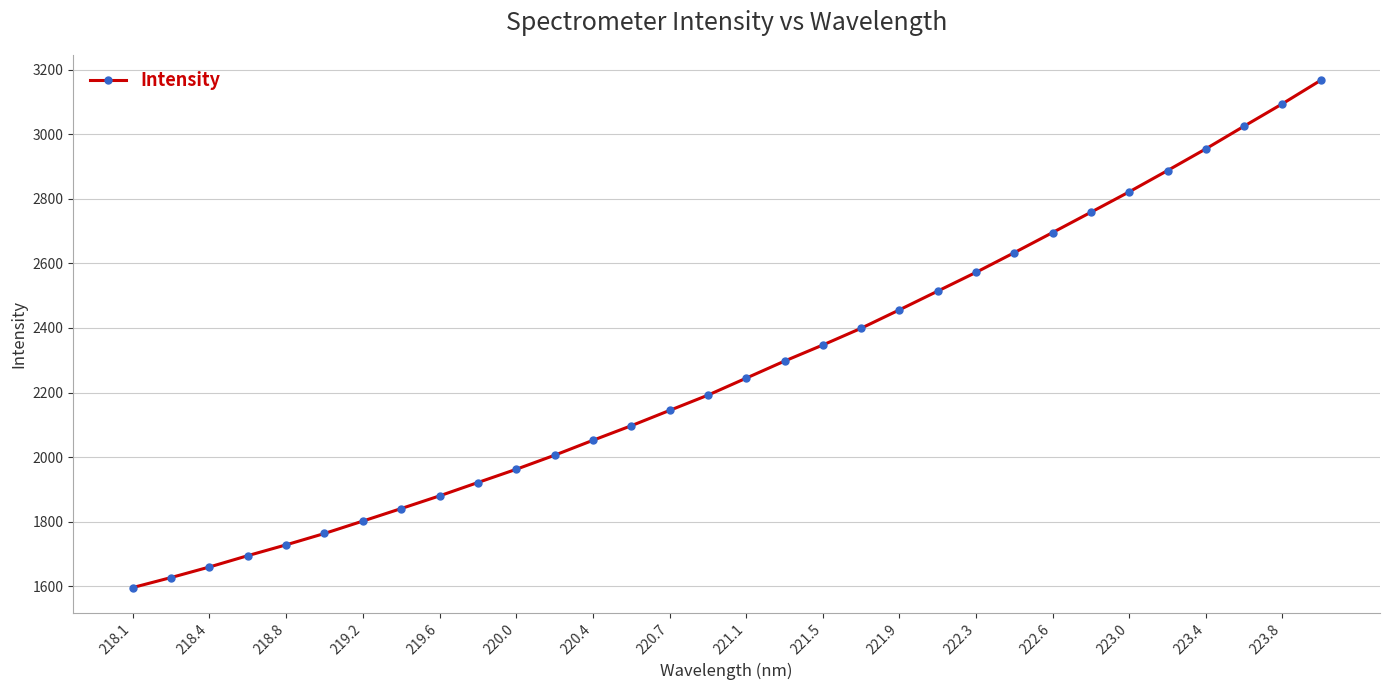

True or false: there are more than 2 points higher than both neighbors.

False